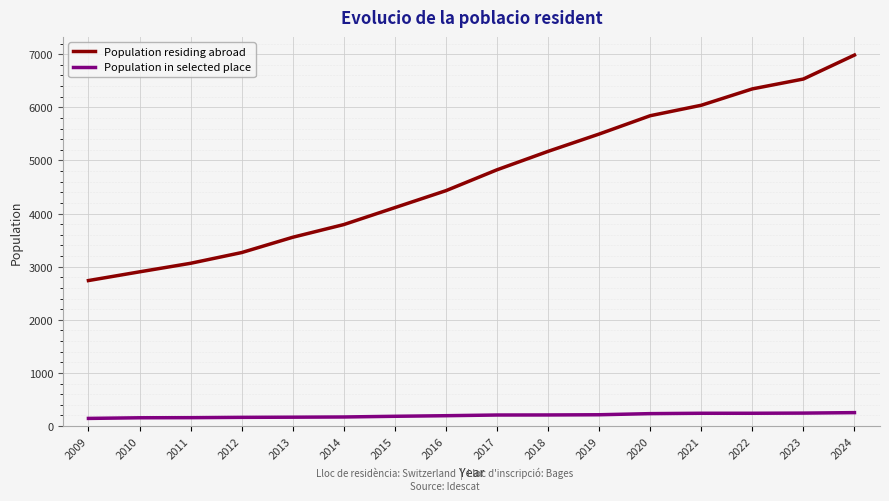

Is the value of Population residing abroad at 2018 greater than the value of Population in selected place at 2015?

Yes